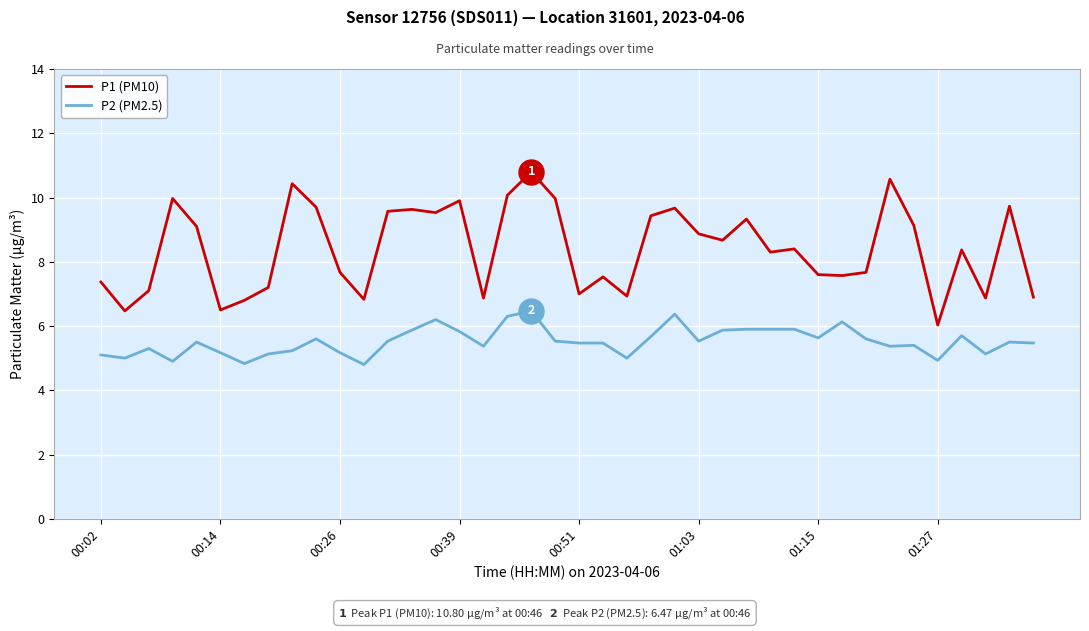

Which series has the widest spread of values?

P1 (PM10)